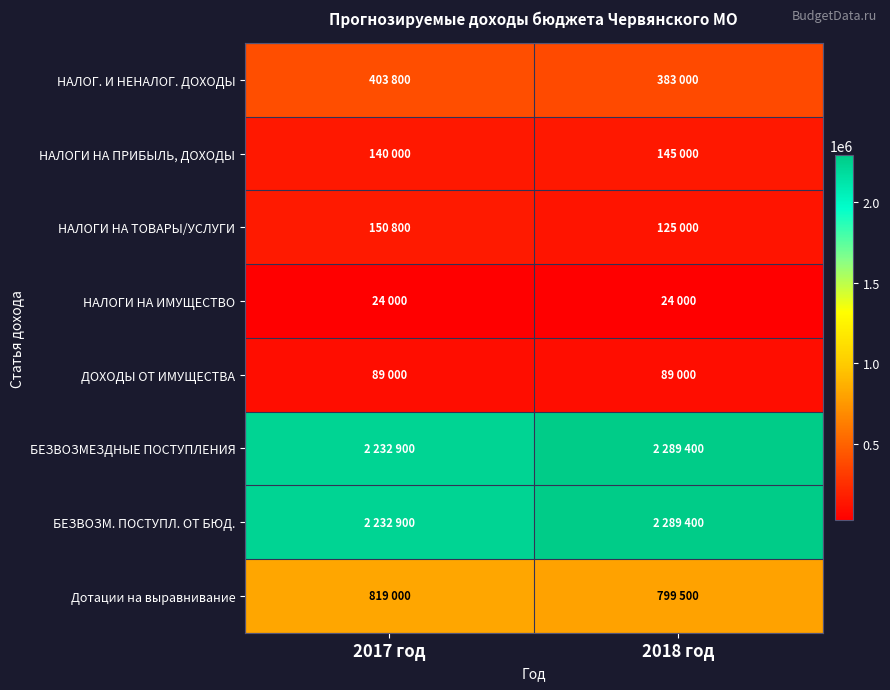

Between 2017 год and 2018 год, which series saw the biggest shift?

БЕЗВОЗМЕЗДНЫЕ ПОСТУПЛЕНИЯ